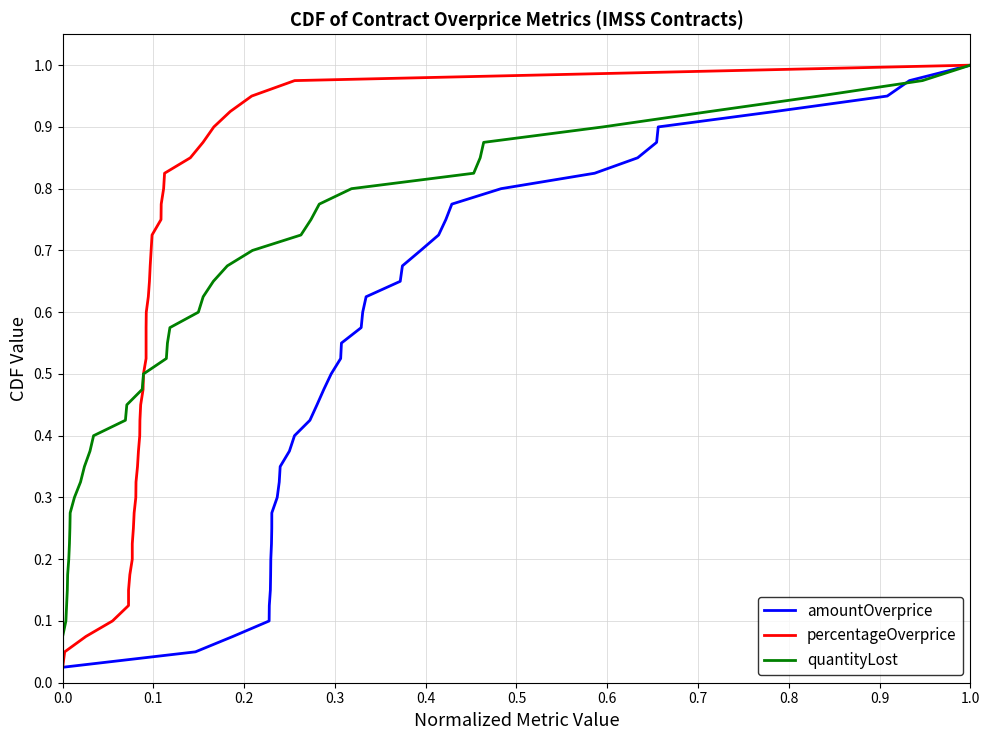

True or false: amountOverprice has a value of 1.0 at 1.0.

True